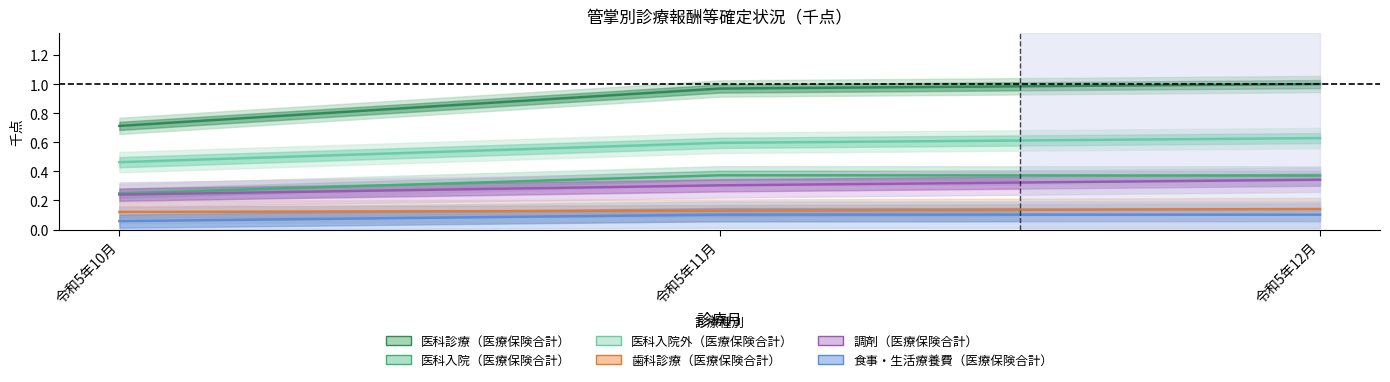

At 令和5年11月, list the series in order from smallest to largest.

食事・生活療養費（医療保険合計）, 歯科診療（医療保険合計）, 調剤（医療保険合計）, 医科入院（医療保険合計）, 医科入院外（医療保険合計）, 医科診療（医療保険合計）